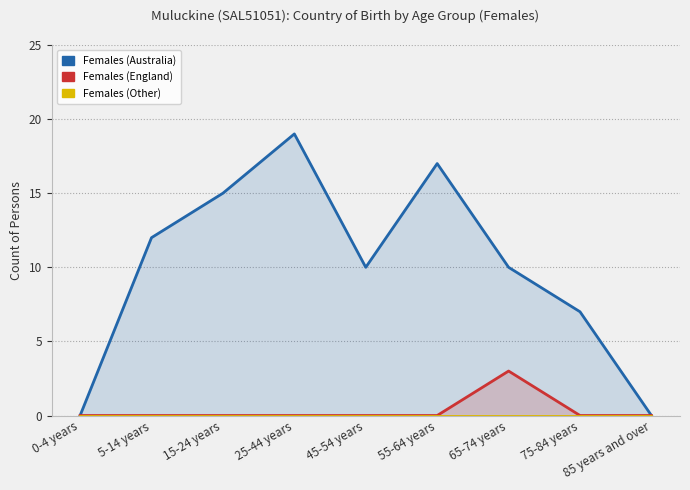

What are all the series names shown in the legend?

Females (Australia), Females (England), Females (Other)